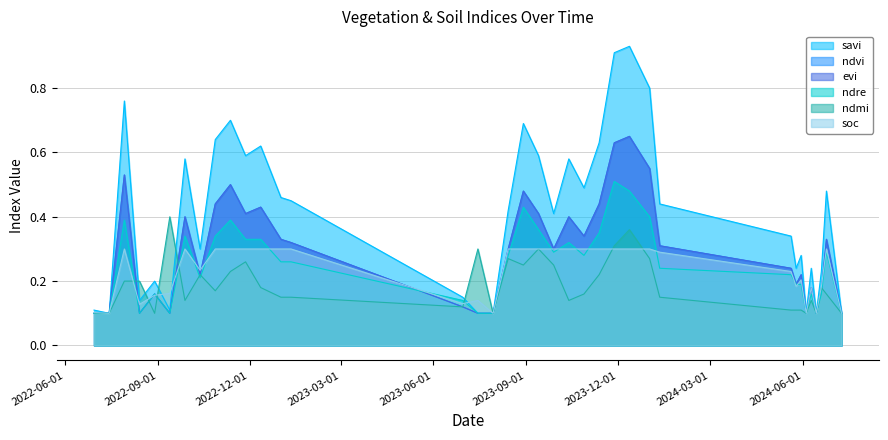

Does the chart display data point markers on the line(s)?

No